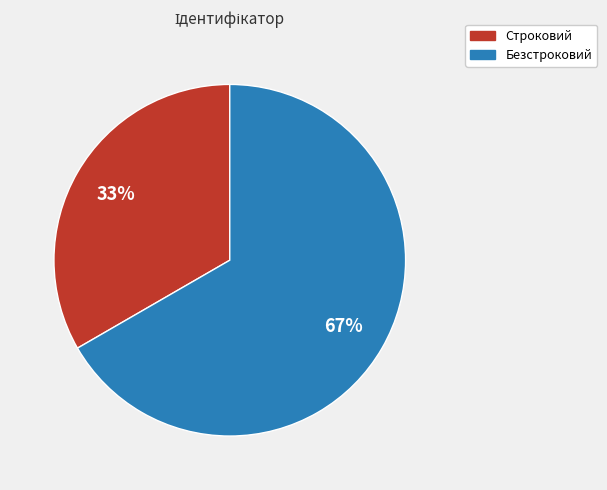

Between Строковий and Безстроковий, which is larger?

Безстроковий